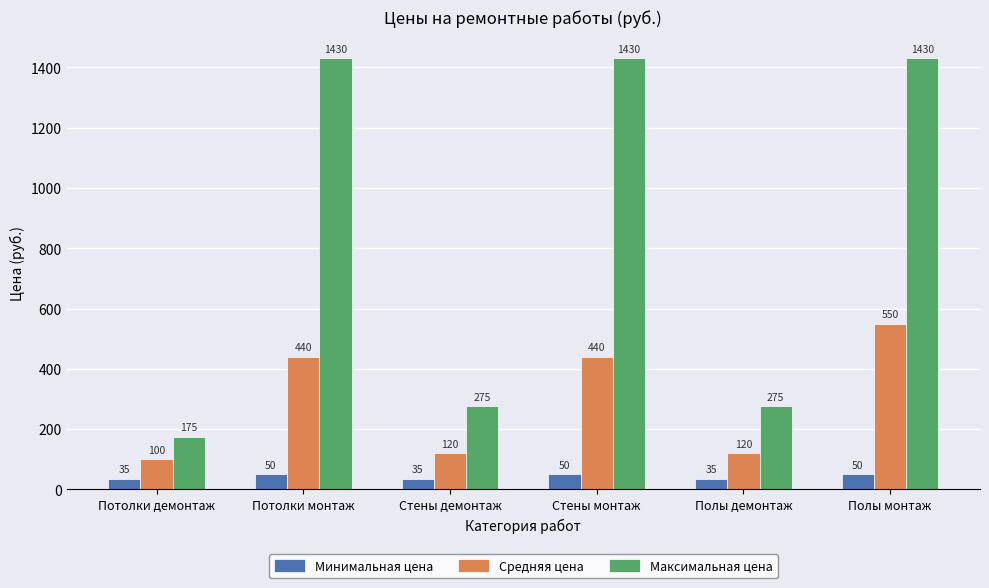

What is the difference between the maximum and minimum values in the Минимальная цена series?

15